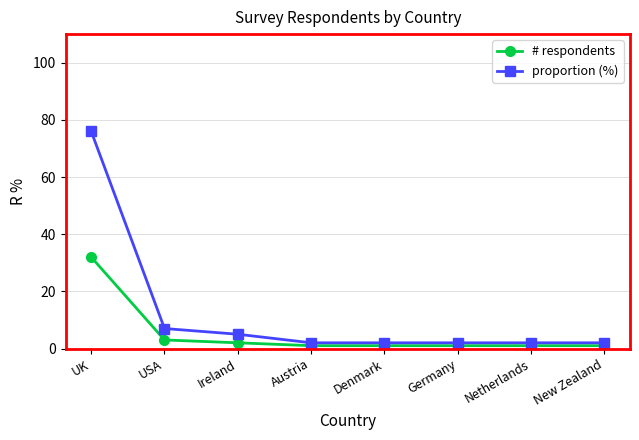

Is the value of # respondents at New Zealand greater than the value of proportion (%) at USA?

No